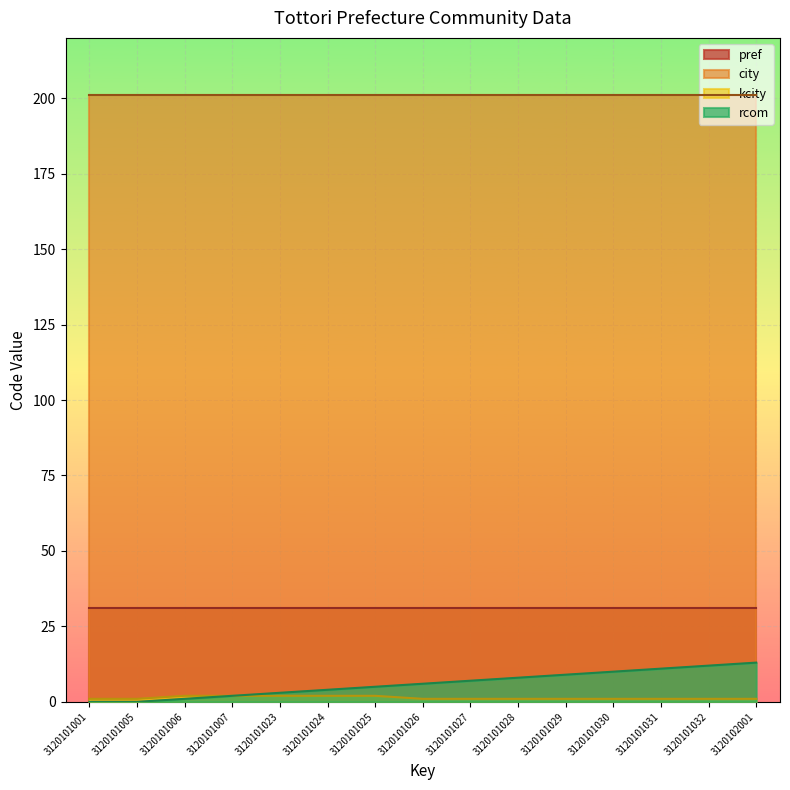

At which category is the sum across all series the highest?

3120102001